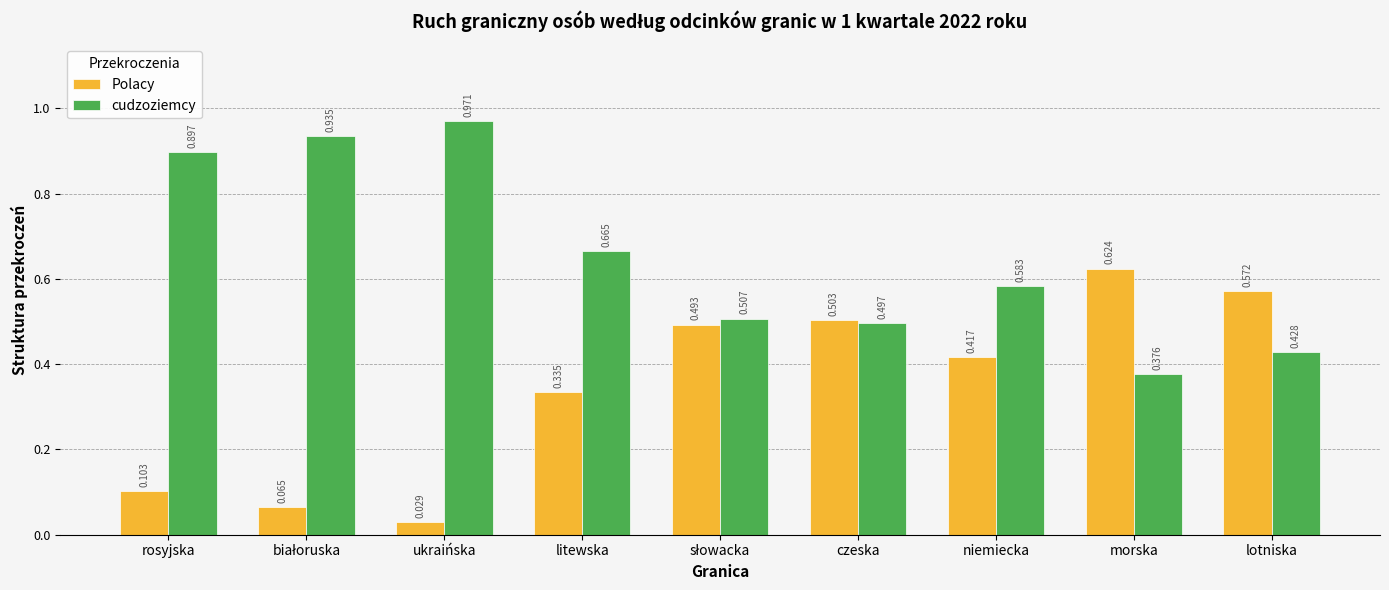

At which label is cudzoziemcy closest to 0?

morska